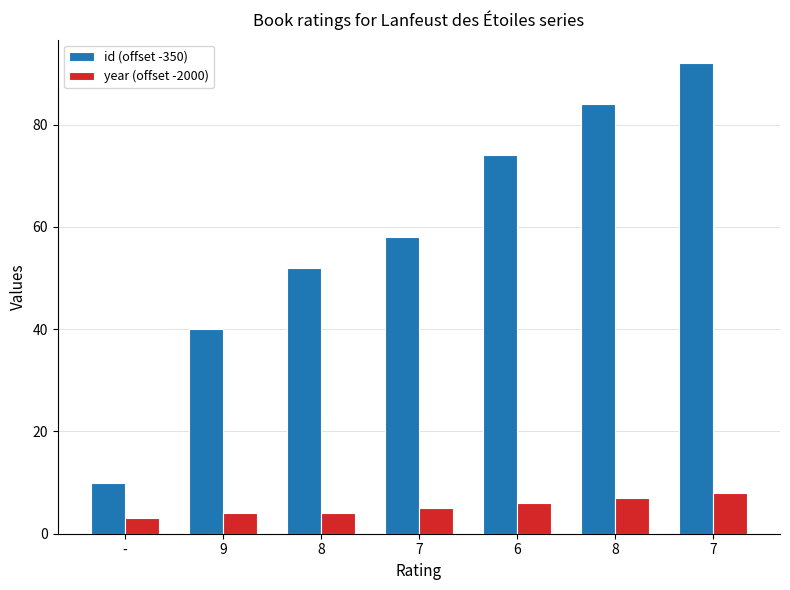

How many series are shown in this chart?

2